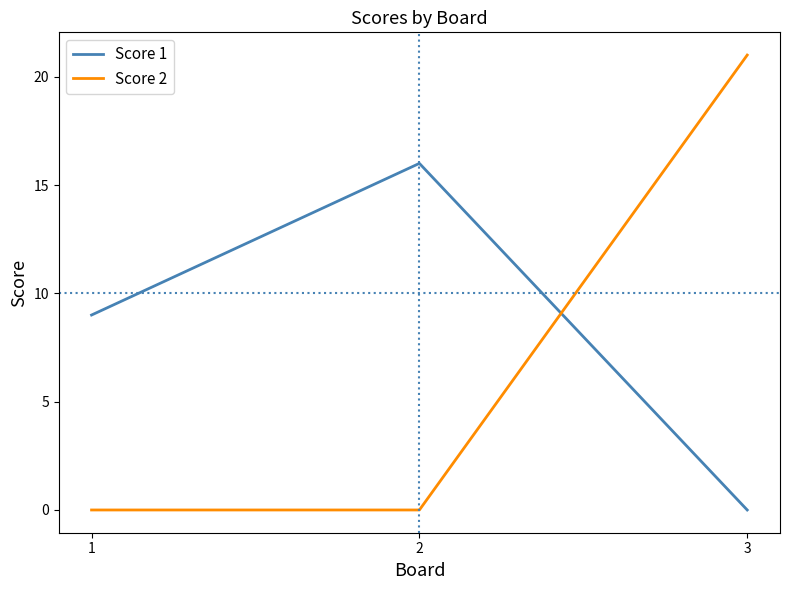

How many distinct data groups are displayed?

2